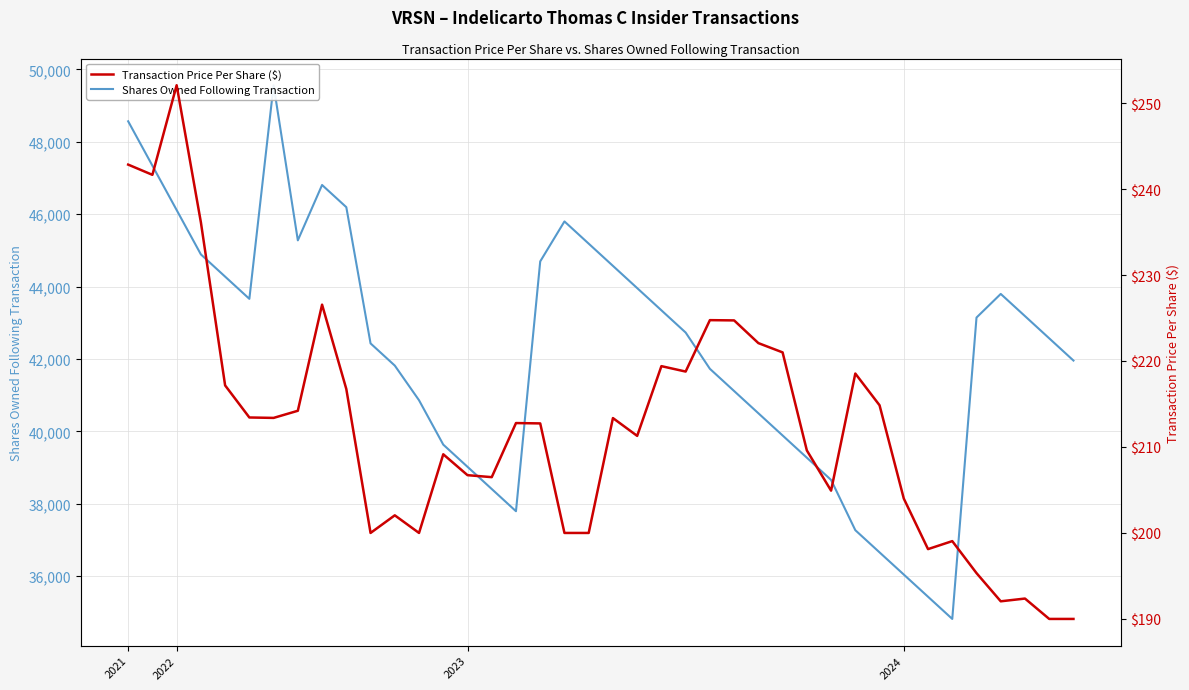

True or false: Shares Owned Following Transaction has a value of 39885.0 at 27.

True